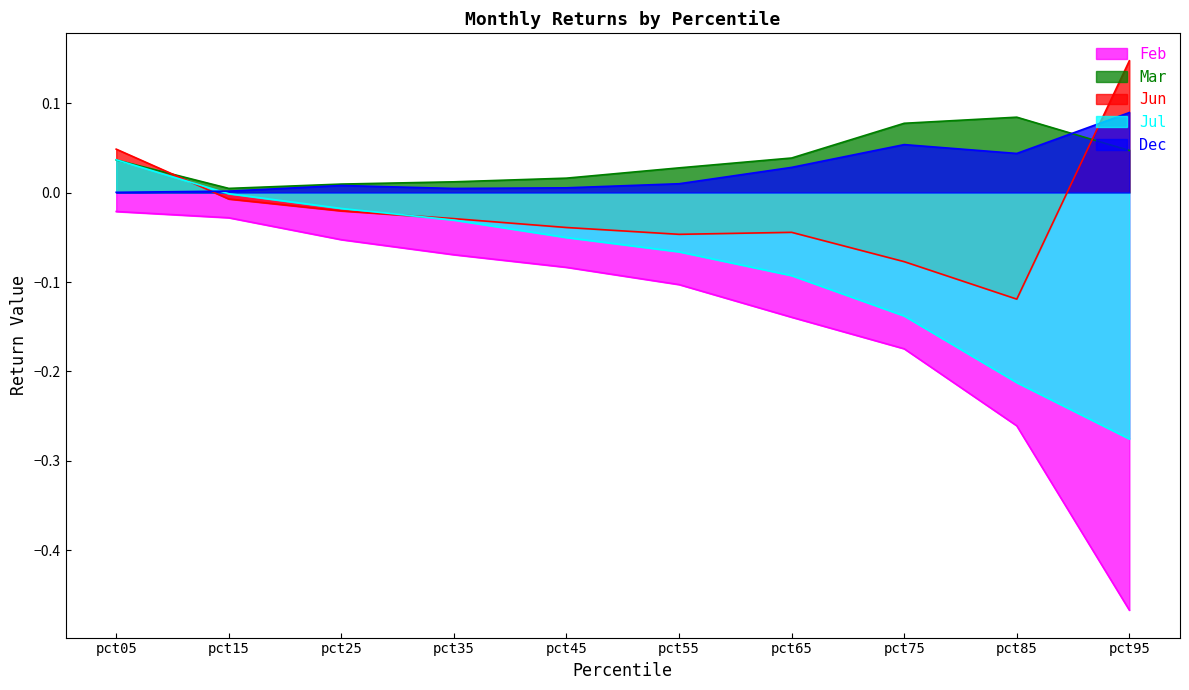

True or false: Jun has a value of -0.0 at pct15.

False